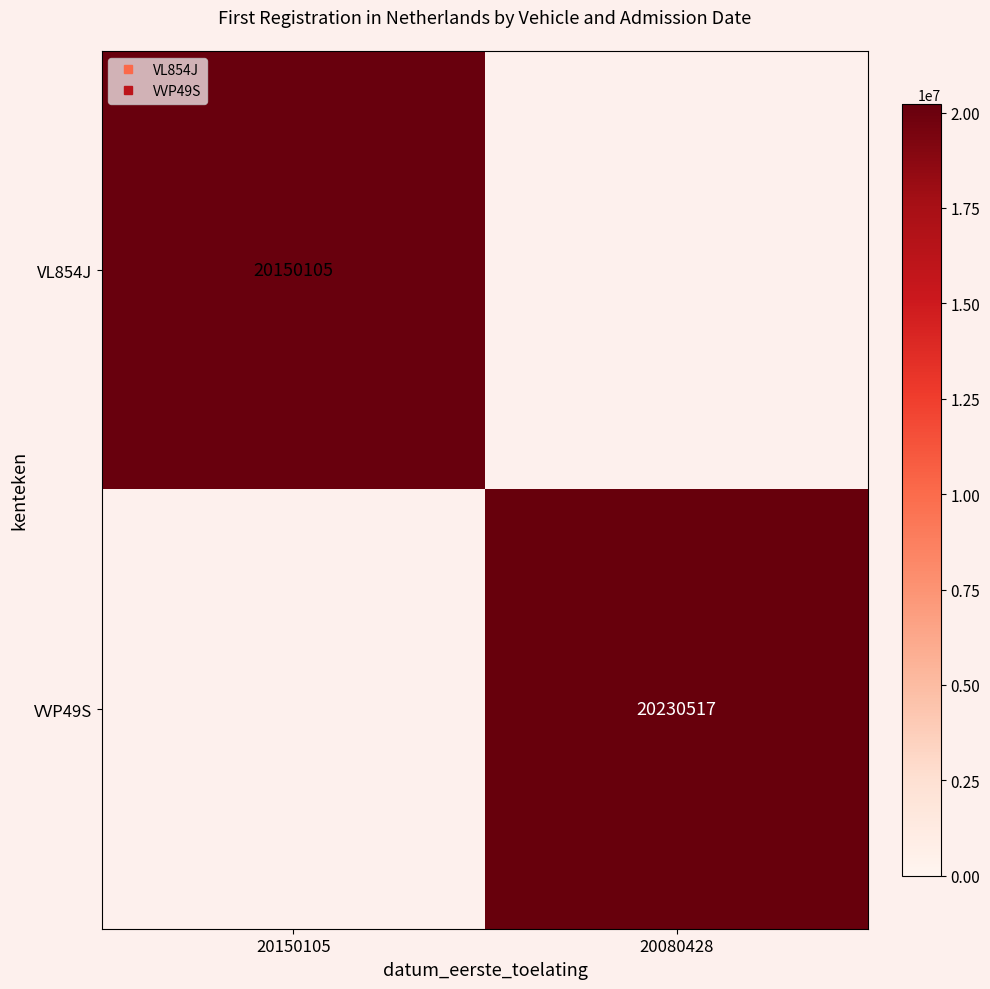

Is the value of VL854J at 20150105 greater than the value of VVP49S at 20080428?

No